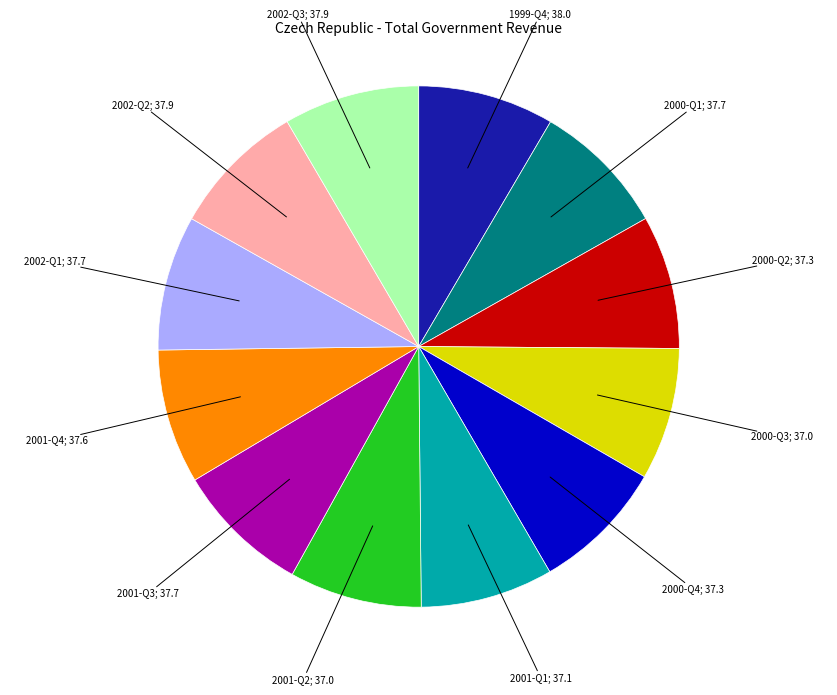

Which slice is the largest?

1999-Q4